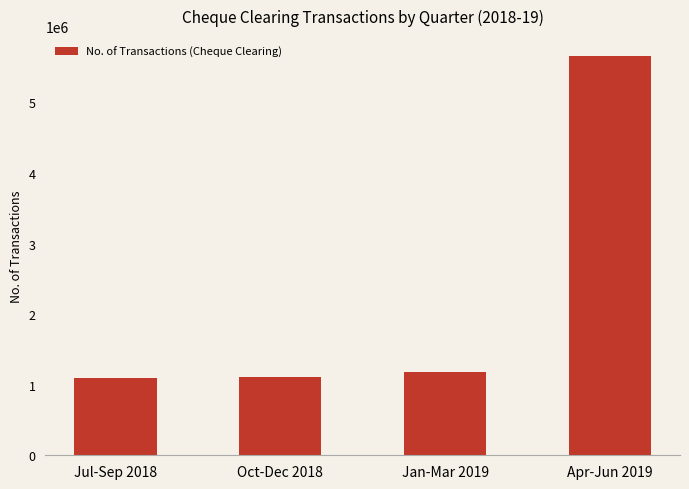

Where is the data nearest to the value 3377434?

Jan-Mar 2019